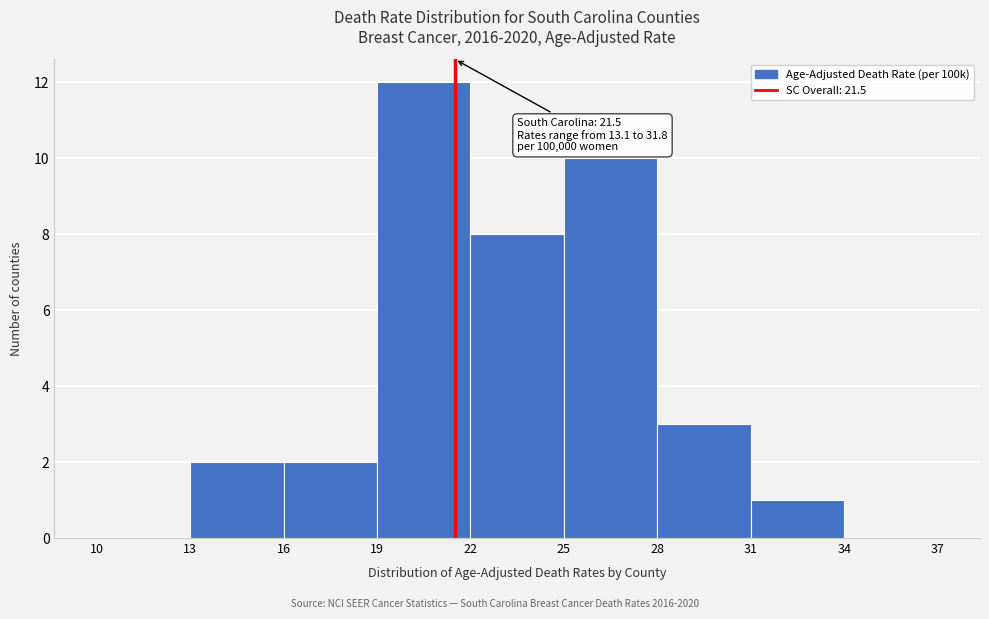

Which range on the x-axis has the tallest bar?

19 to 22